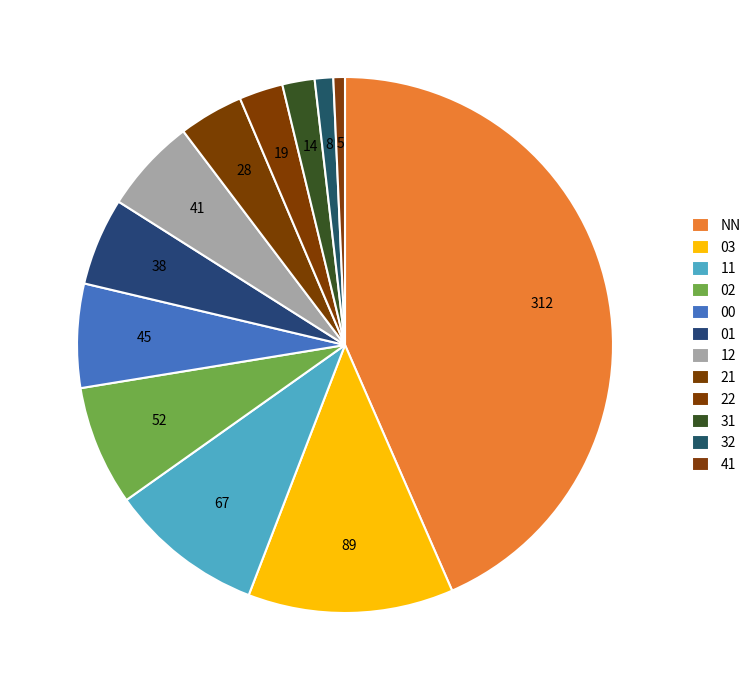

Do 11 and 00 together represent more than half of the pie?

No